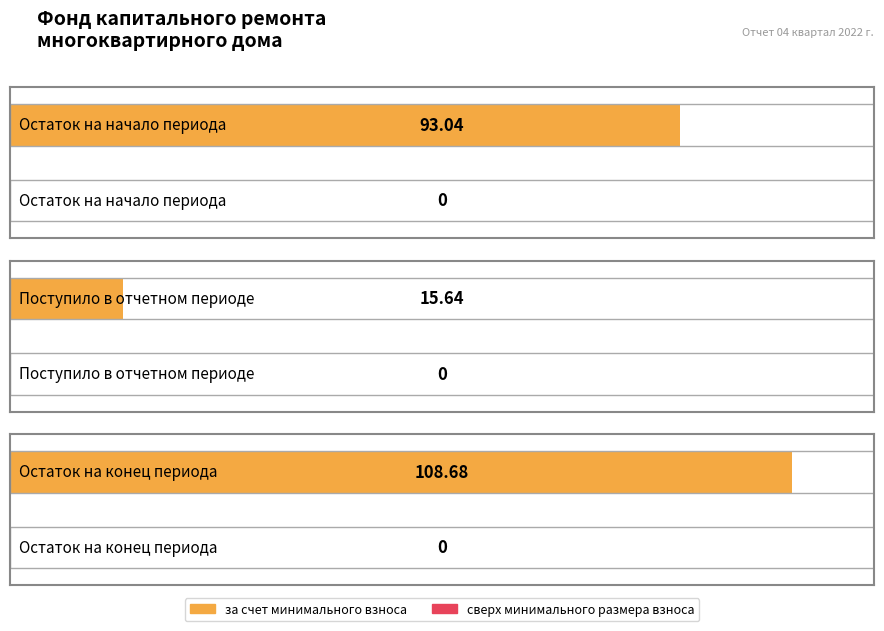

Reading left to right, transcribe all the data shown in this chart.

за счет минимального взноса: Остаток на начало периода=93.0	Поступило в отчетном периоде=15.6	Остаток на конец периода=108.7
сверх минимального размера взноса: Остаток на начало периода=0.0	Поступило в отчетном периоде=0.0	Остаток на конец периода=0.0